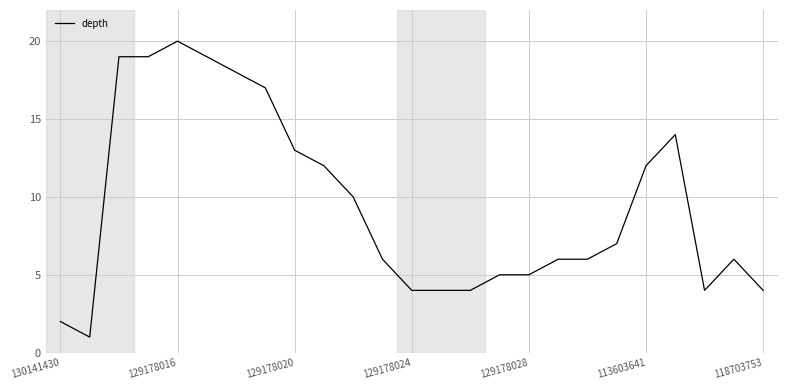

What is the maximum value shown in the chart?

20